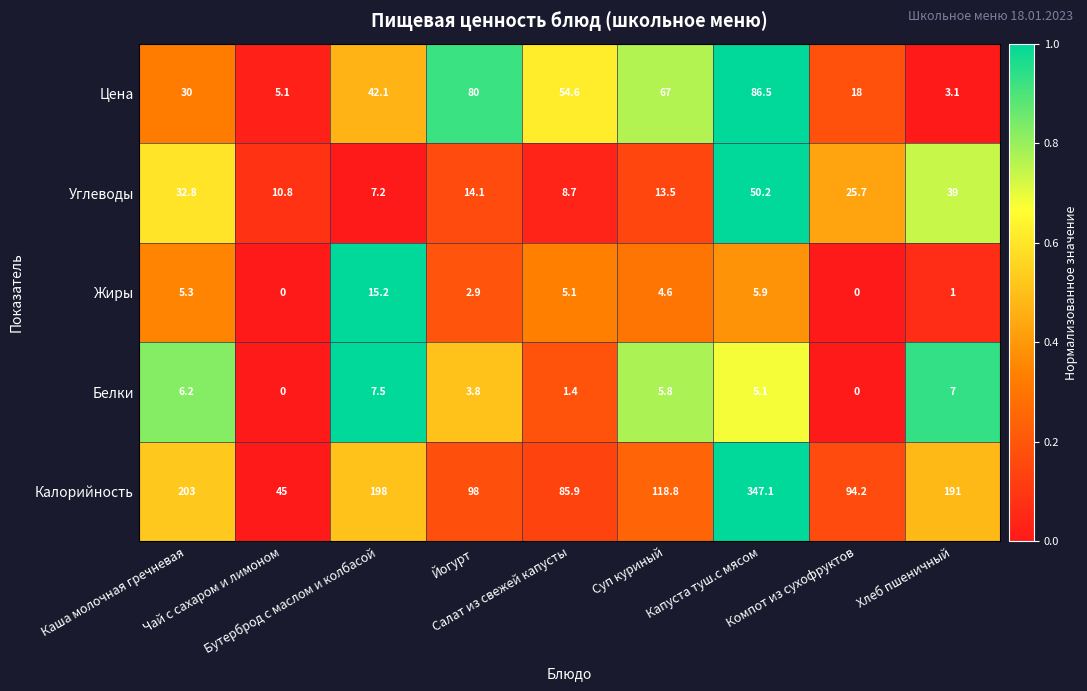

Which series has the largest total across all categories?

Калорийность